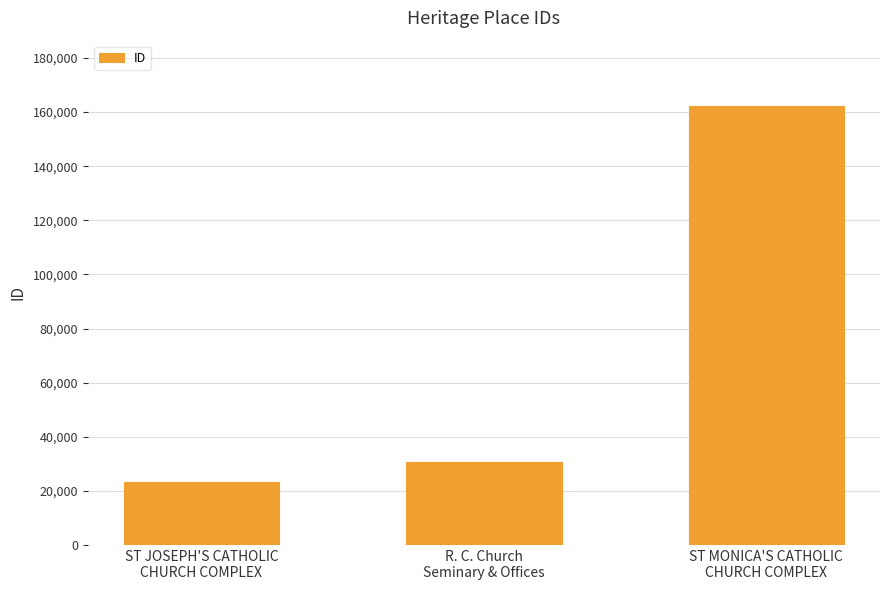

What is the ratio of the value at ST MONICA'S CATHOLIC
CHURCH COMPLEX to the value at R. C. Church
Seminary & Offices?

5.3